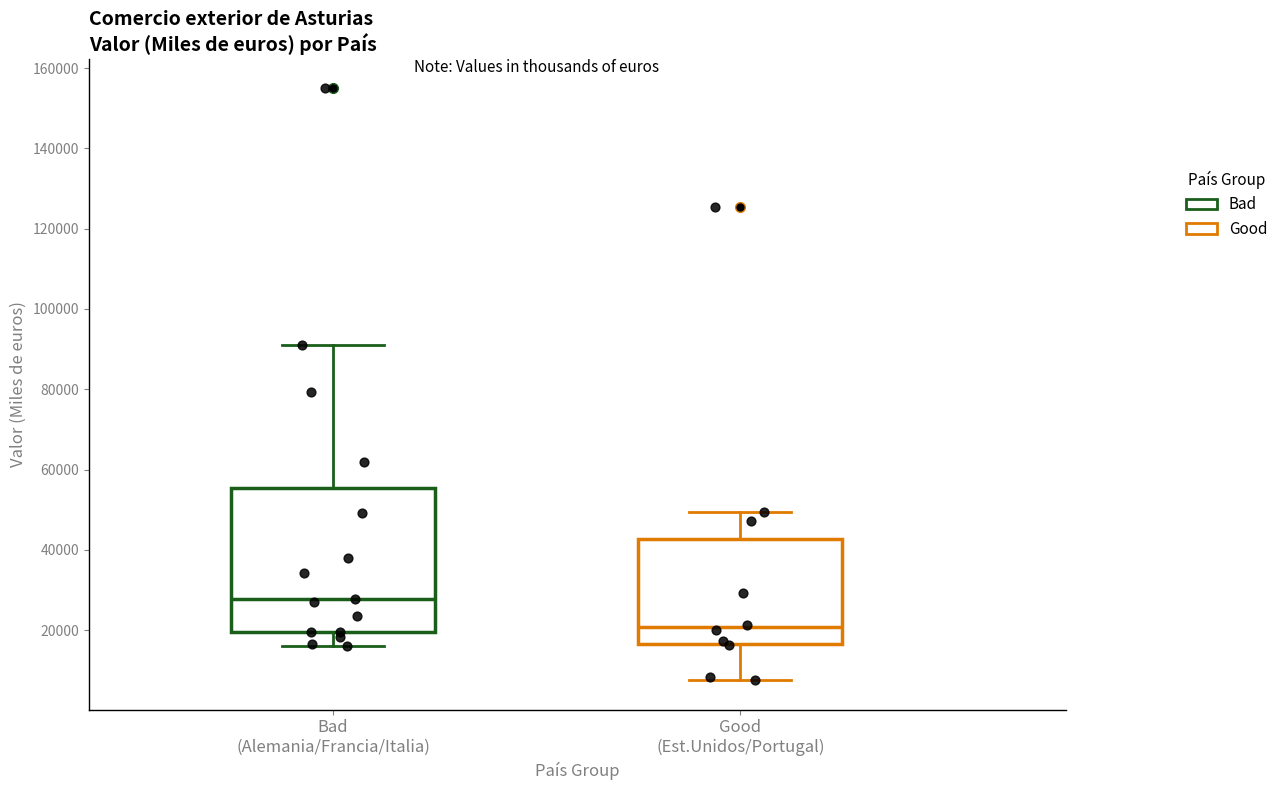

Reading left to right, read every box against the y-axis: the position of its median line, the range the box covers, and the ends of its whiskers. The values are not printed on the chart, so give them approximately, as read against the axis.

Bad (Alemania/Francia/Italia): median 28000, box 20000 to 56000, whiskers 16000 to 92000
Good (Est.Unidos/Portugal): median 20000, box 16000 to 42000, whiskers 8000 to 50000